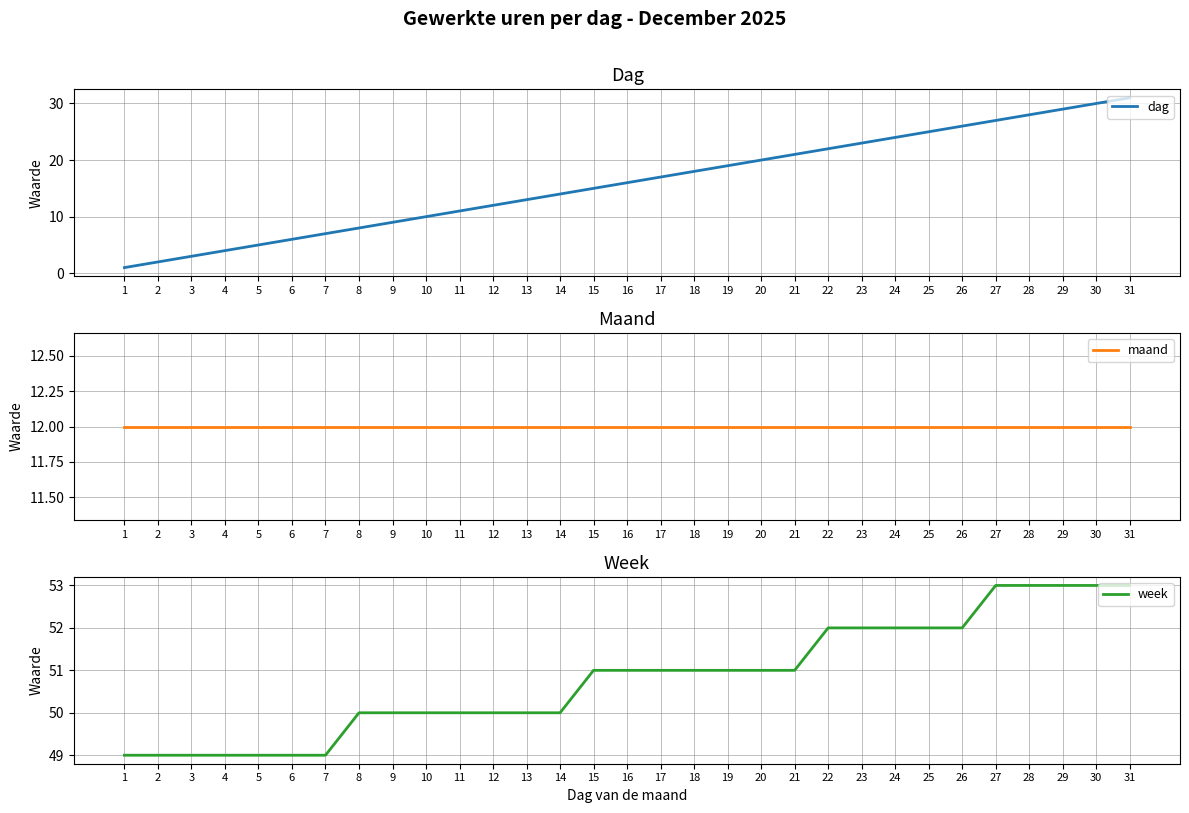

True or false: week has more than 0 points higher than both neighbors.

False